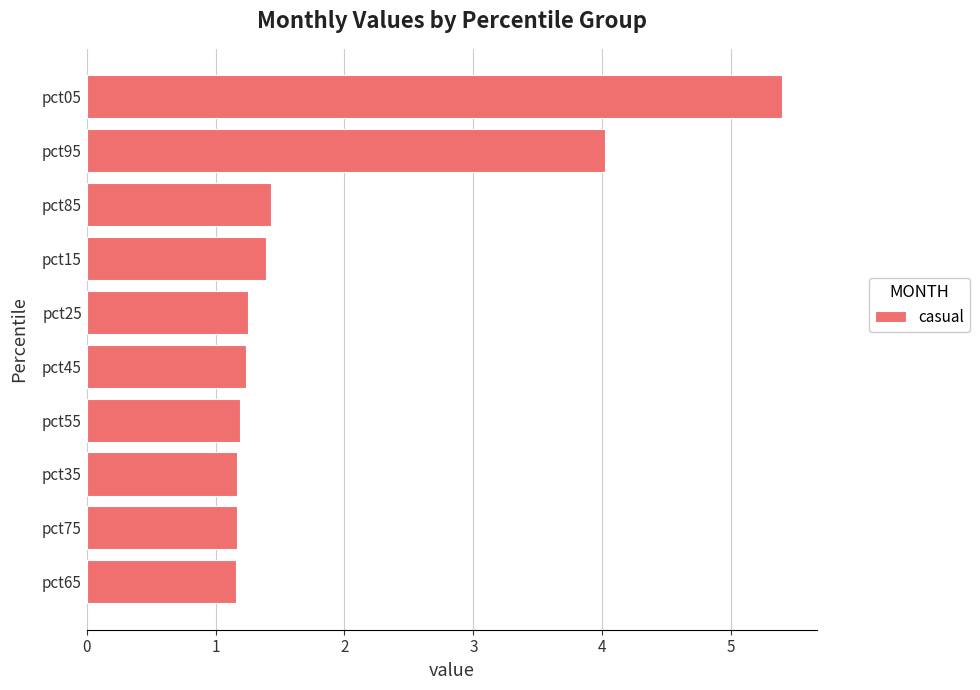

At which label is the value closest to 3?

pct95